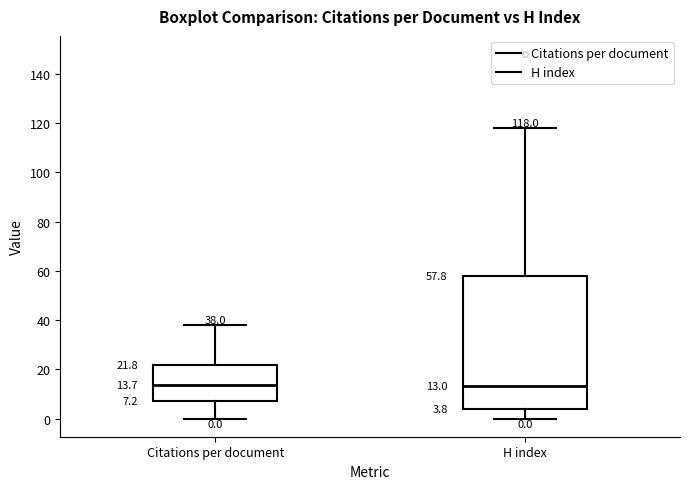

Comparing the boxes themselves (not the whiskers), which one is the tallest?

H index